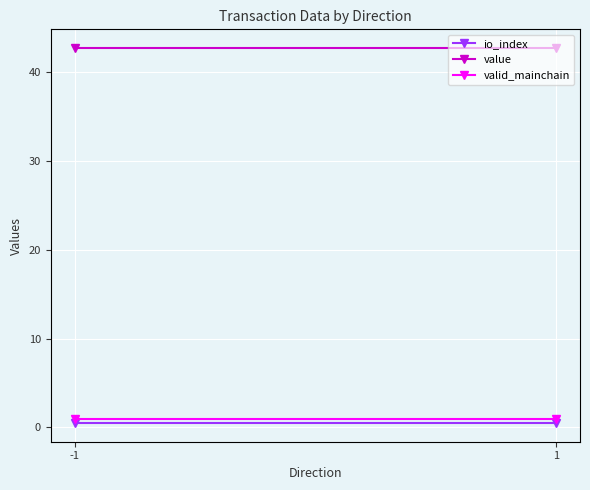

What are all the series names shown in the legend?

io_index, value, valid_mainchain